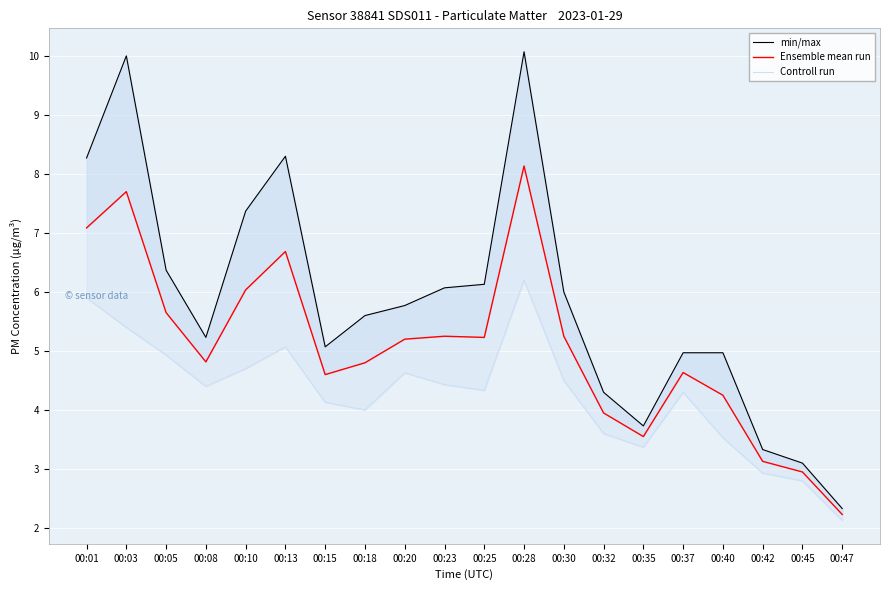

What is the value of the Ensemble mean run point at the 8th from the left?

4.8